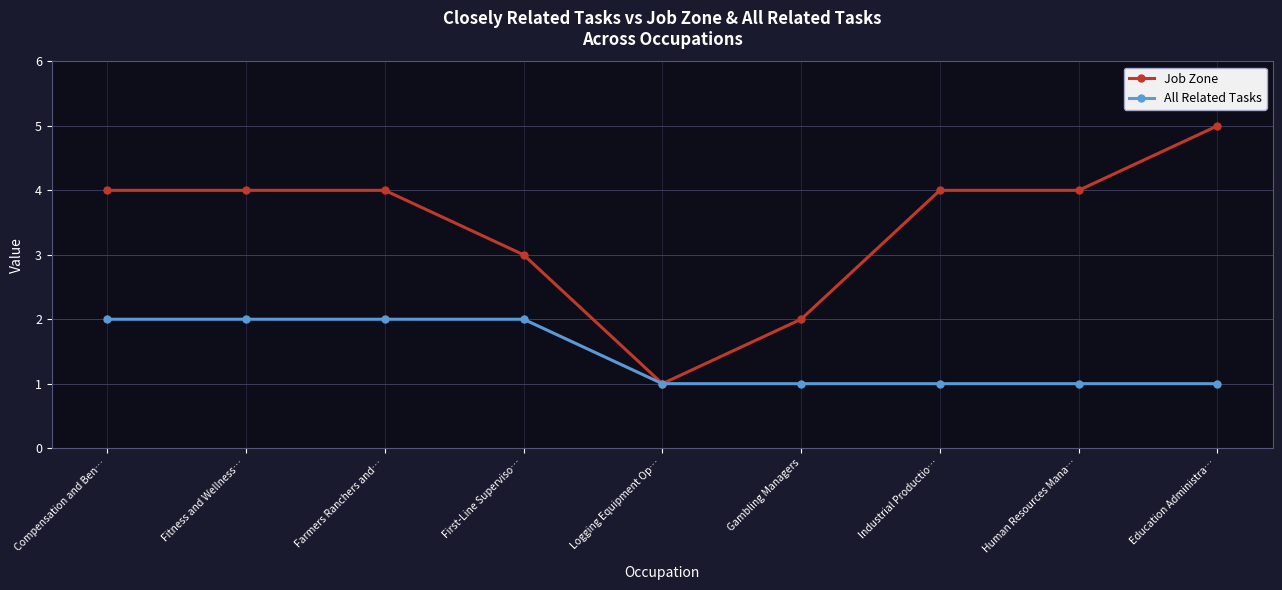

Does the chart display data point markers on the line(s)?

Yes